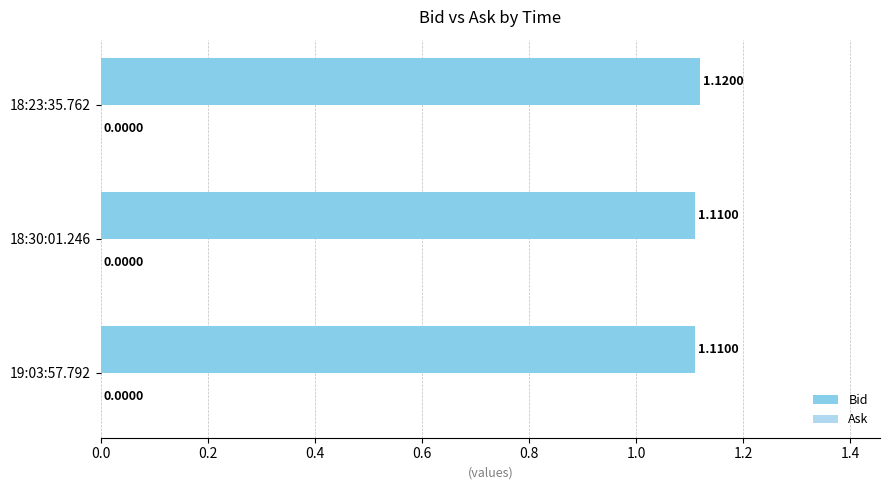

What is the ratio of the value at 18:23:35.762 to the value at 18:30:01.246?

1.0